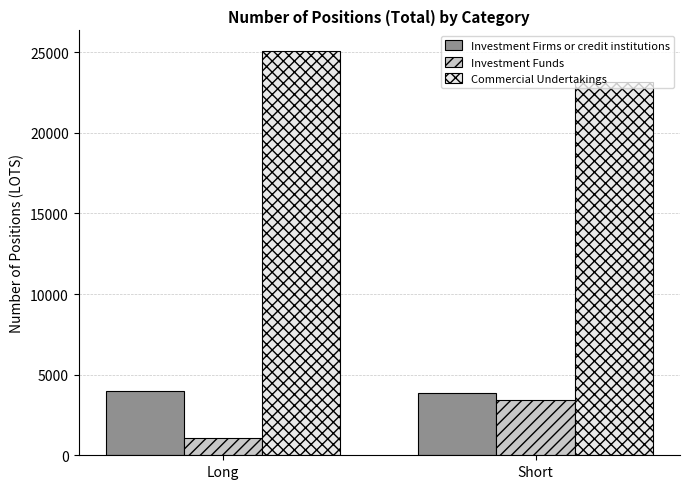

What is the label of the 2nd bar from the left?

Short